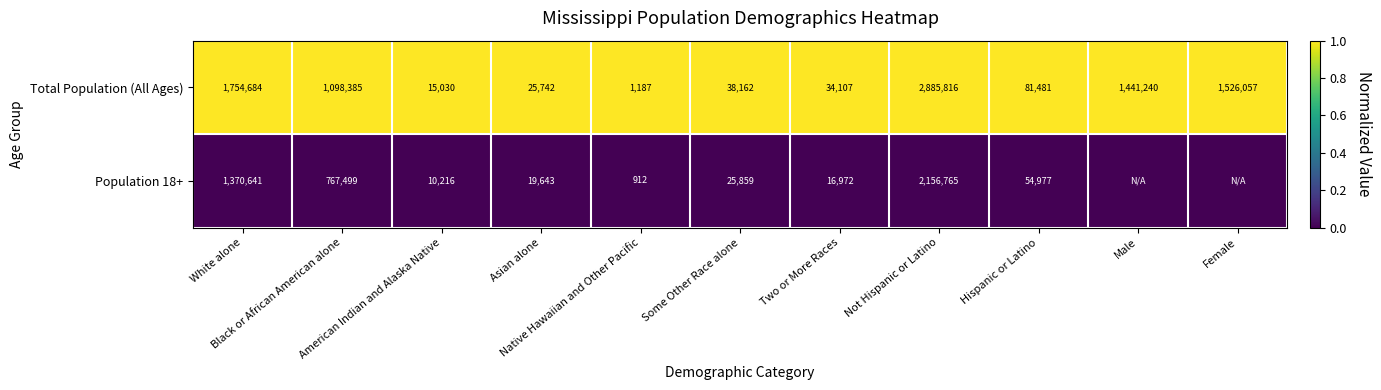

At which category does the chart reach its peak across all series?

White alone